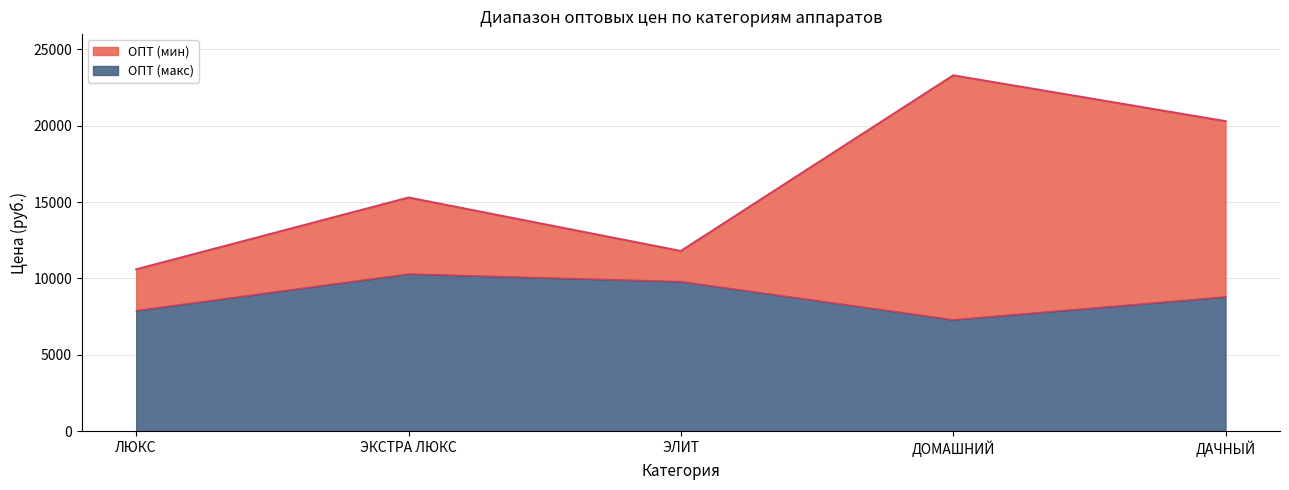

Which series has the largest total across all categories?

ОПТ (макс)